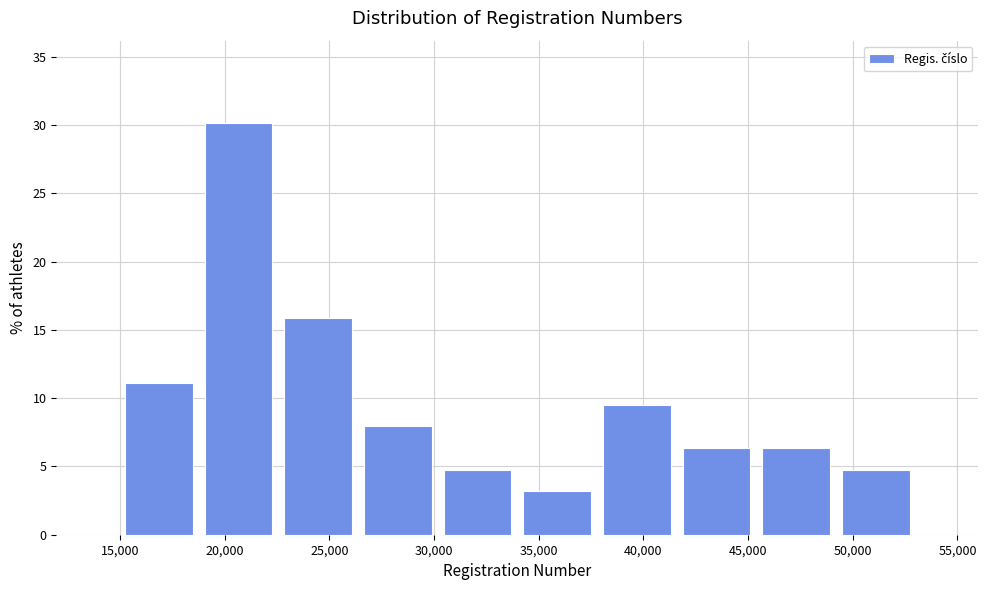

Over which range of the x-axis is the bar tallest?

19000 to 22500